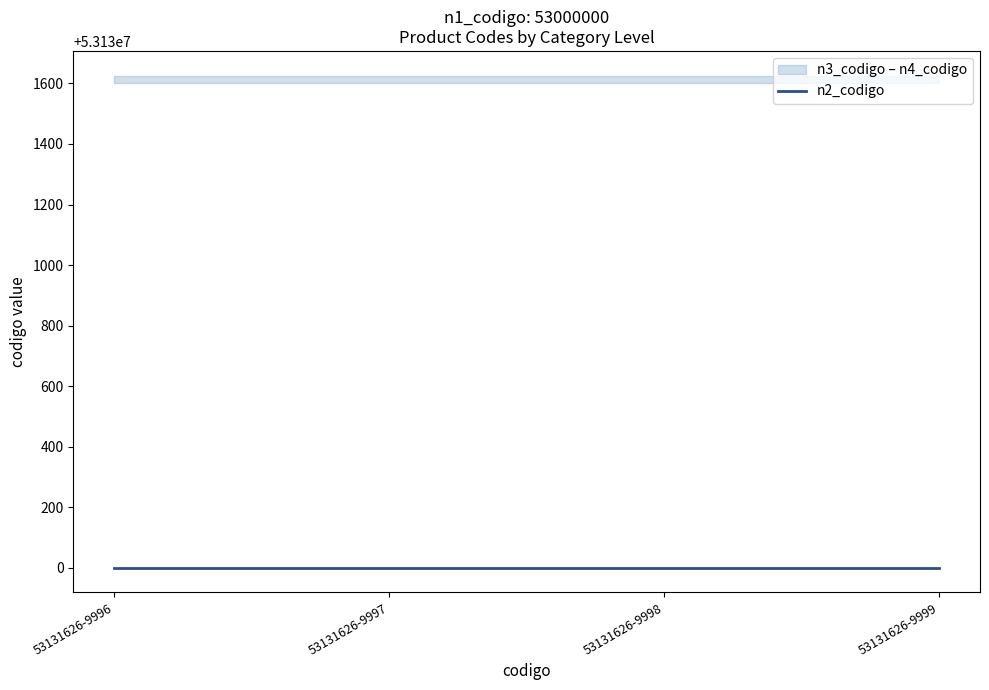

Is this an area chart (filled region under the line)?

No